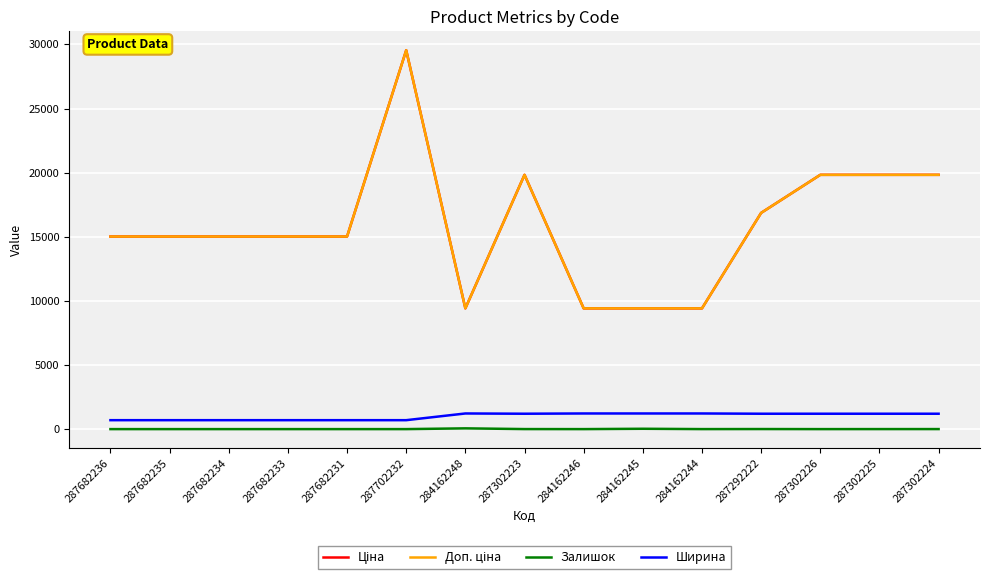

Is this an area chart (filled region under the line)?

No